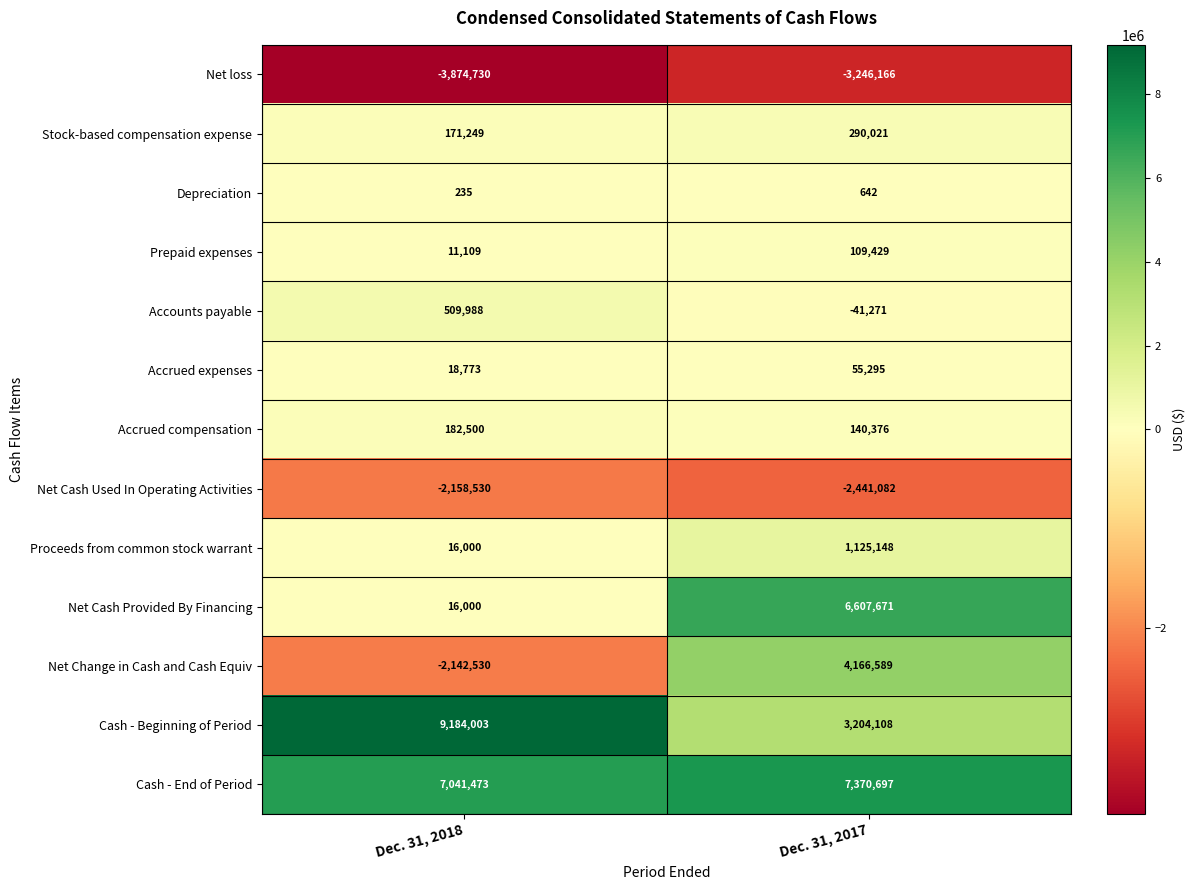

What is the total value across all series at Dec. 31, 2018?

8975540